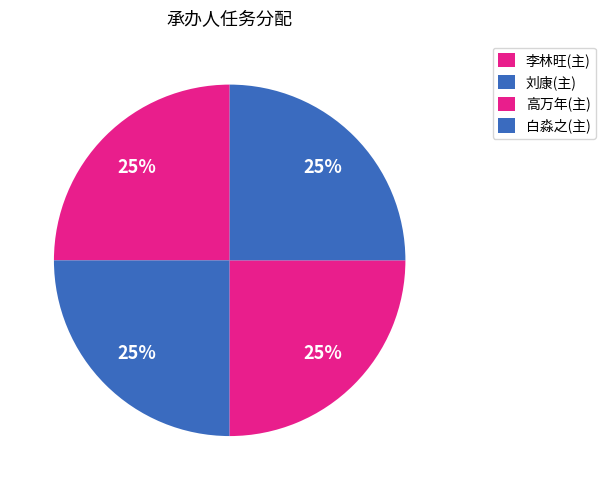

Does 李林旺(主) represent more than half of the total?

No